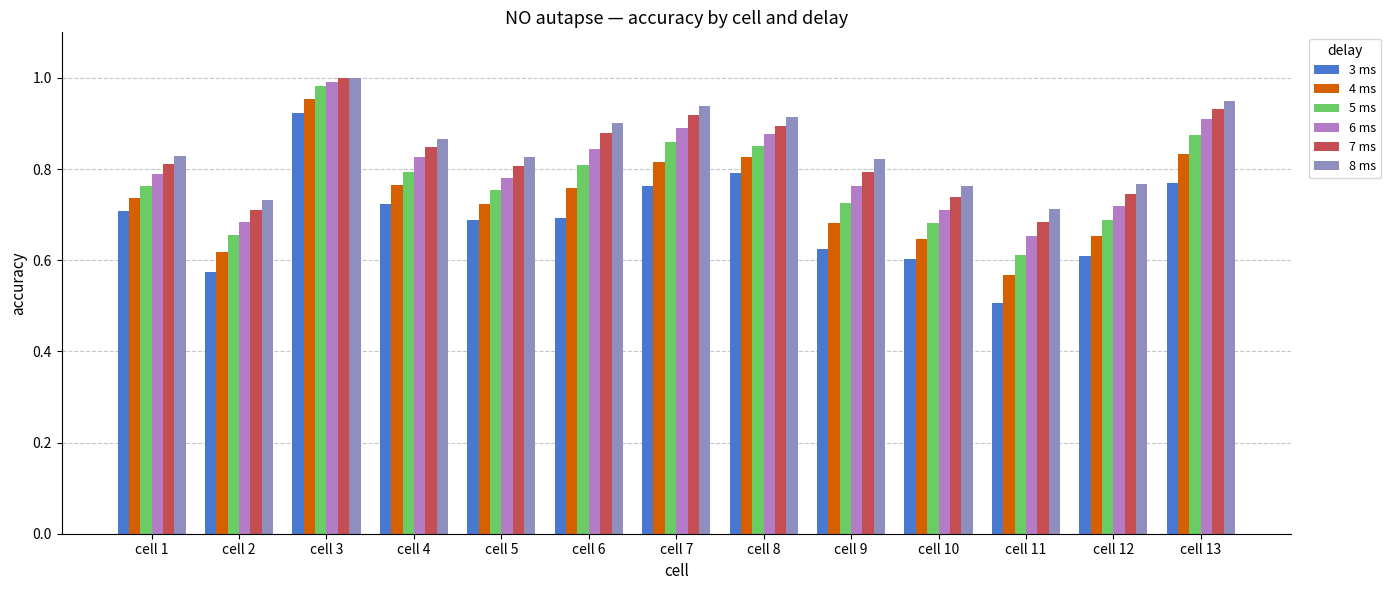

Count the number of data series in this chart.

6